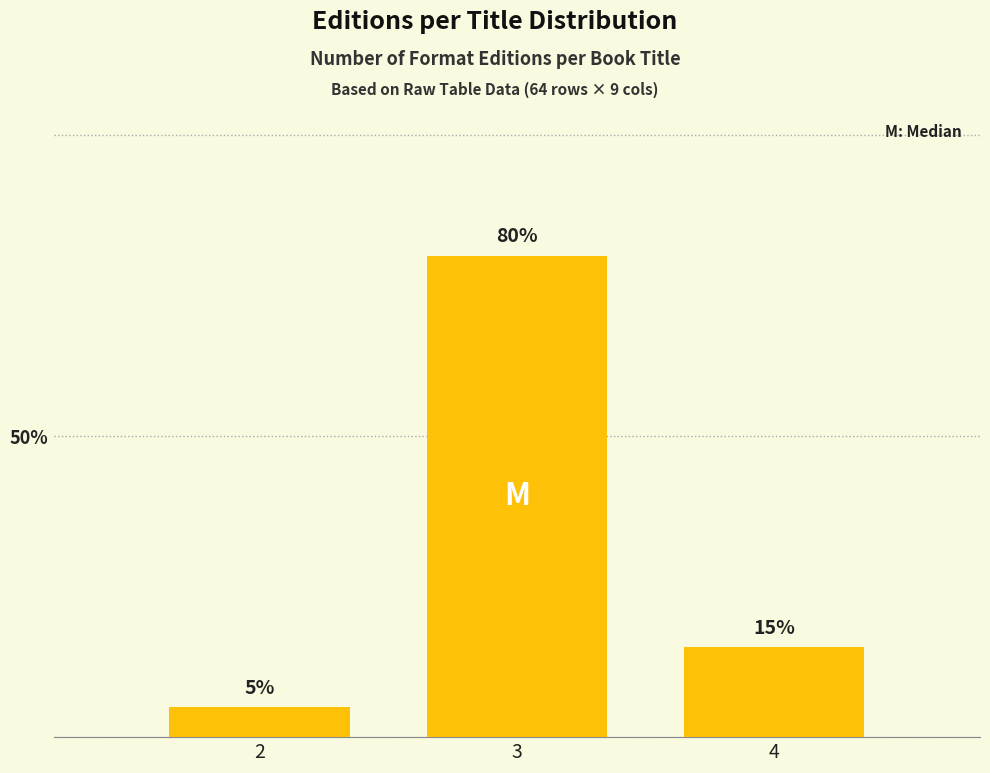

Reading right to left, extract all data points from this chart.

4=15	3=80	2=5